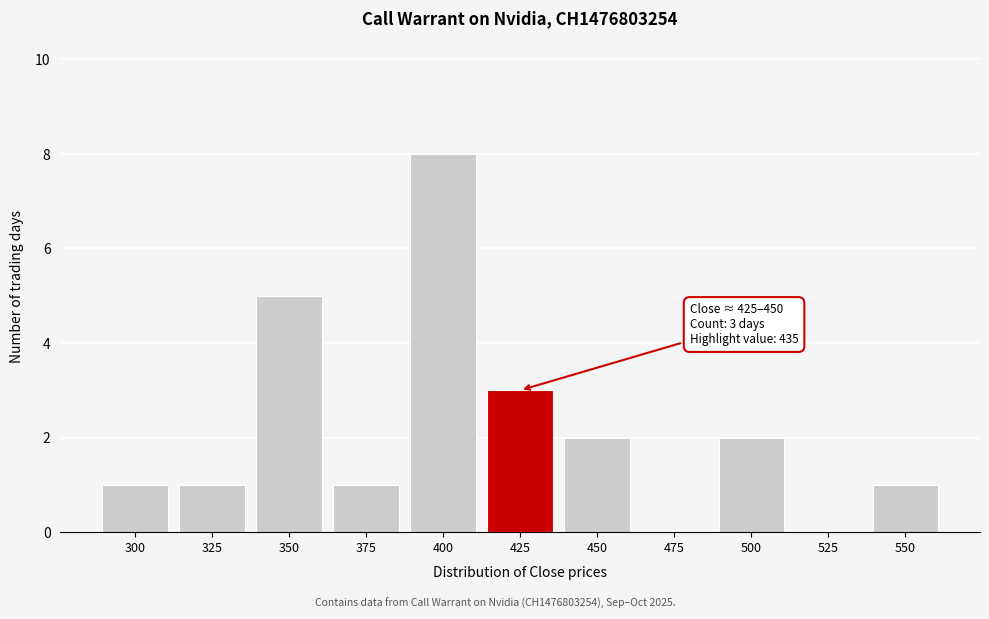

Reading left to right, list all the values displayed in this chart.

300=1	325=1	350=5	375=1	400=8	425=3	450=2	475=0	500=2	525=0	550=1